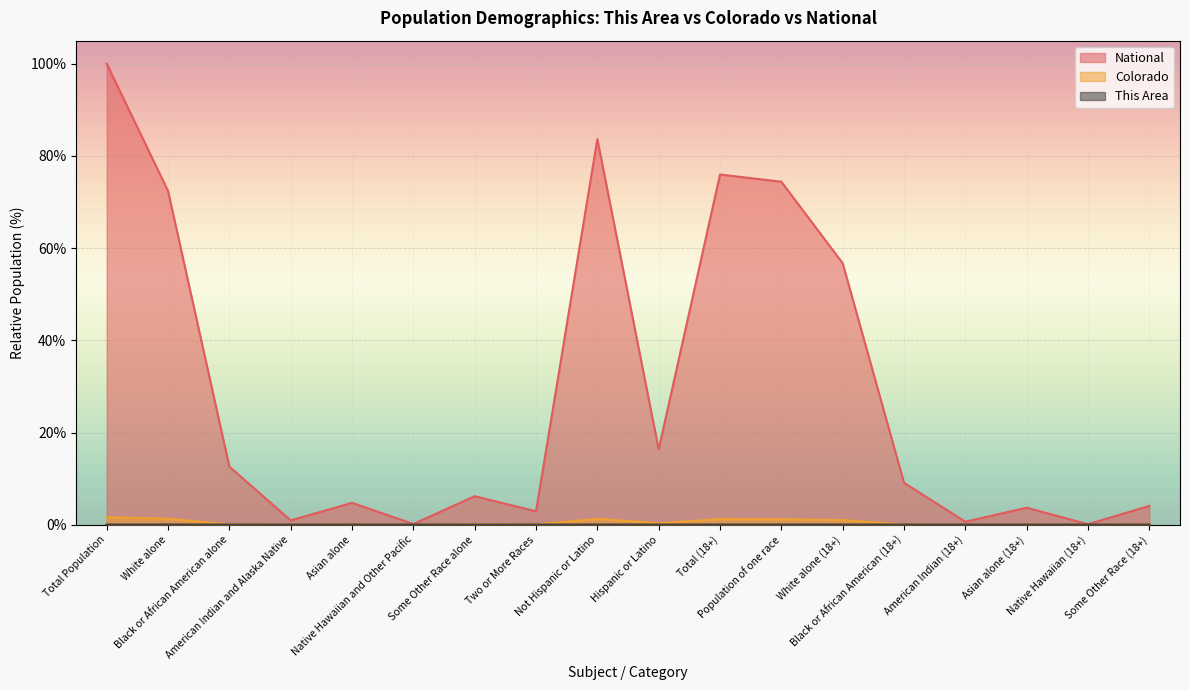

Reading left to right, list all the values displayed in this chart.

This Area: Total Population=0.0	White alone=0.0	Black or African American alone=0.0	American Indian and Alaska Native=0.0	Asian alone=0.0	Native Hawaiian and Other Pacific=0.0	Some Other Race alone=0.0	Two or More Races=0.0	Not Hispanic or Latino=0.0	Hispanic or Latino=0.0	Total (18+)=0.0	Population of one race=0.0	White alone (18+)=0.0	Black or African American (18+)=0.0	American Indian (18+)=0.0	Asian alone (18+)=0.0	Native Hawaiian (18+)=0.0	Some Other Race (18+)=0.0
Colorado: Total Population=1.6	White alone=1.3	Black or African American alone=0.1	American Indian and Alaska Native=0.0	Asian alone=0.0	Native Hawaiian and Other Pacific=0.0	Some Other Race alone=0.1	Two or More Races=0.1	Not Hispanic or Latino=1.3	Hispanic or Latino=0.3	Total (18+)=1.2	Population of one race=1.2	White alone (18+)=1.0	Black or African American (18+)=0.0	American Indian (18+)=0.0	Asian alone (18+)=0.0	Native Hawaiian (18+)=0.0	Some Other Race (18+)=0.1
National: Total Population=100.0	White alone=72.4	Black or African American alone=12.6	American Indian and Alaska Native=0.9	Asian alone=4.8	Native Hawaiian and Other Pacific=0.2	Some Other Race alone=6.2	Two or More Races=2.9	Not Hispanic or Latino=83.7	Hispanic or Latino=16.3	Total (18+)=76.0	Population of one race=74.4	White alone (18+)=56.7	Black or African American (18+)=9.1	American Indian (18+)=0.7	Asian alone (18+)=3.7	Native Hawaiian (18+)=0.1	Some Other Race (18+)=4.1